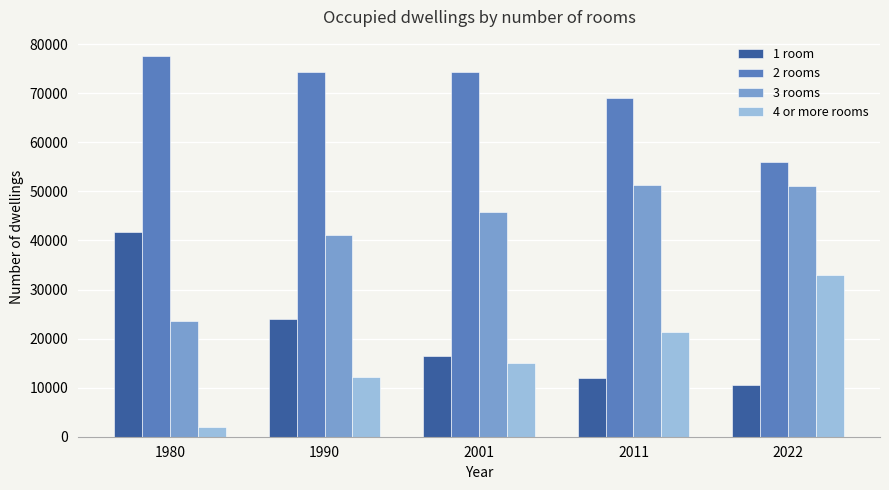

Count the number of categories in the chart.

5